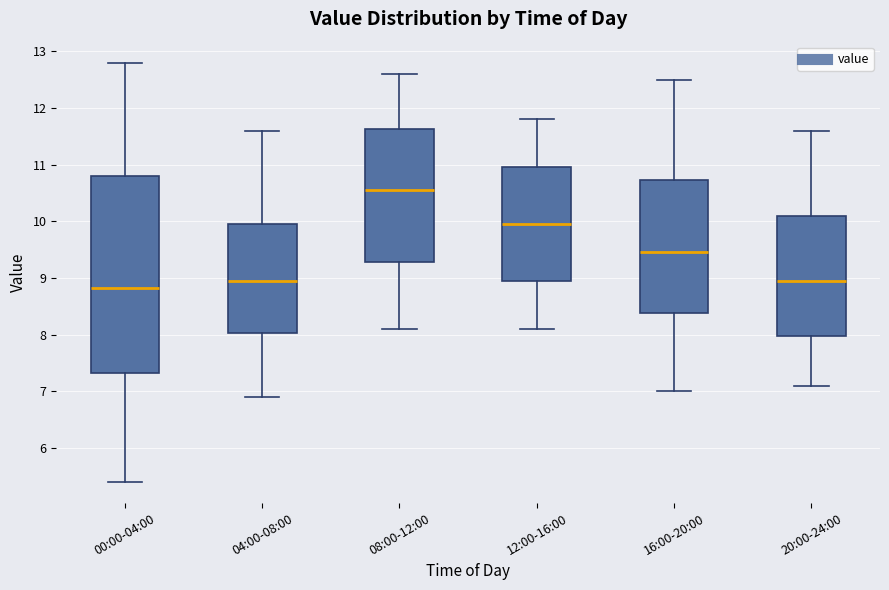

Which box's median line is the lowest?

00:00-04:00